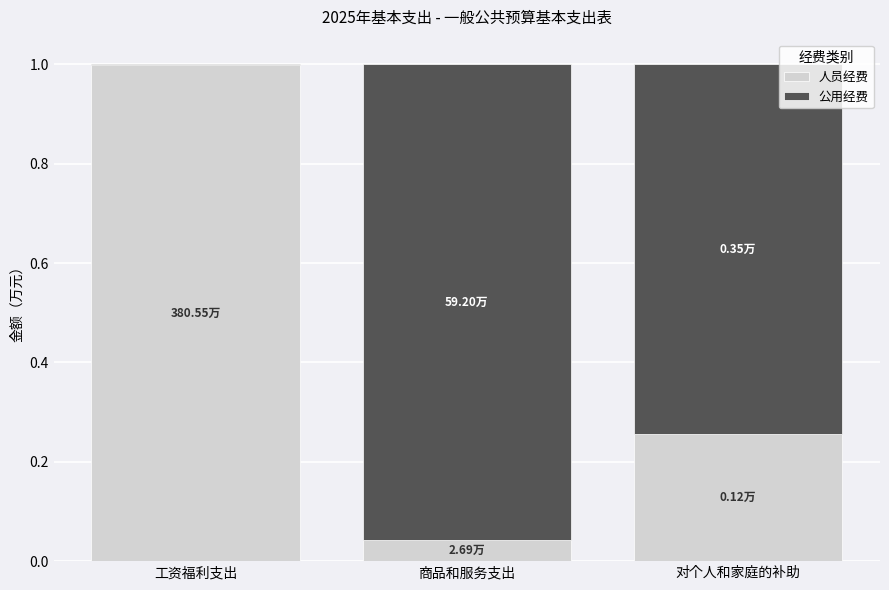

How many distinct data groups are displayed?

2